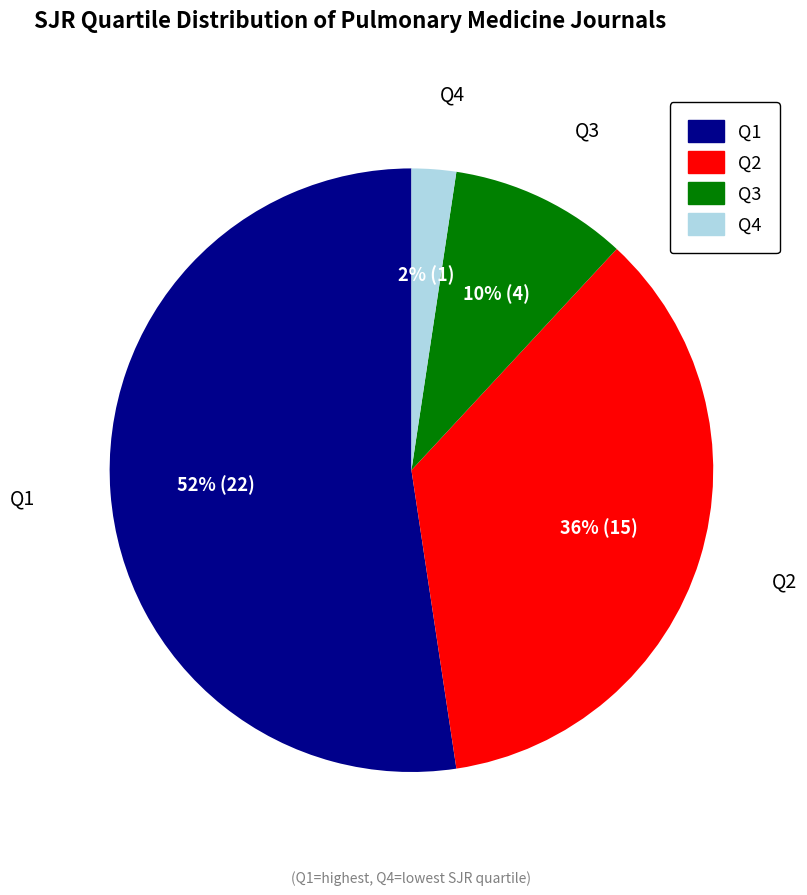

What is the largest slice in the pie chart?

Q1